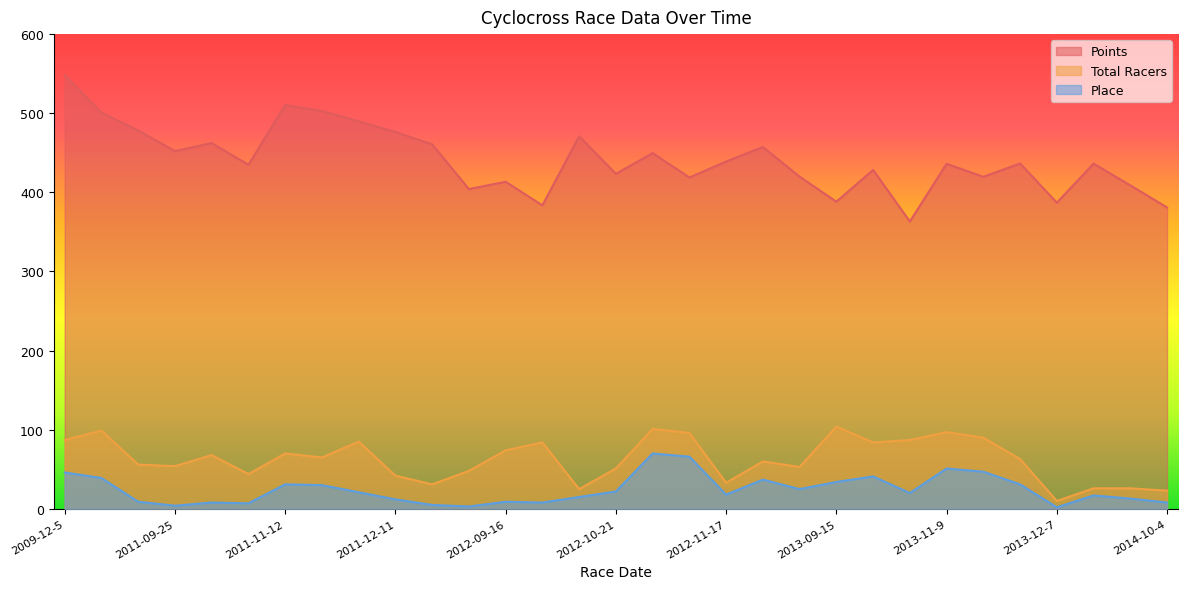

What is the label of the 25th point from the right?

2011-11-12